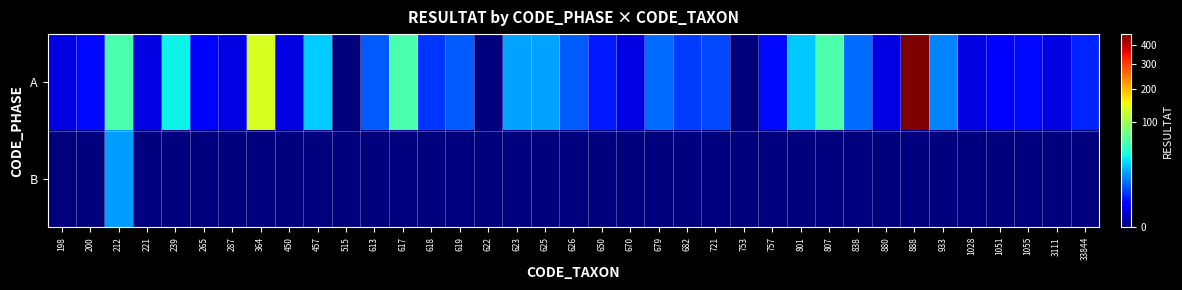

Which series has the largest total across all categories?

A